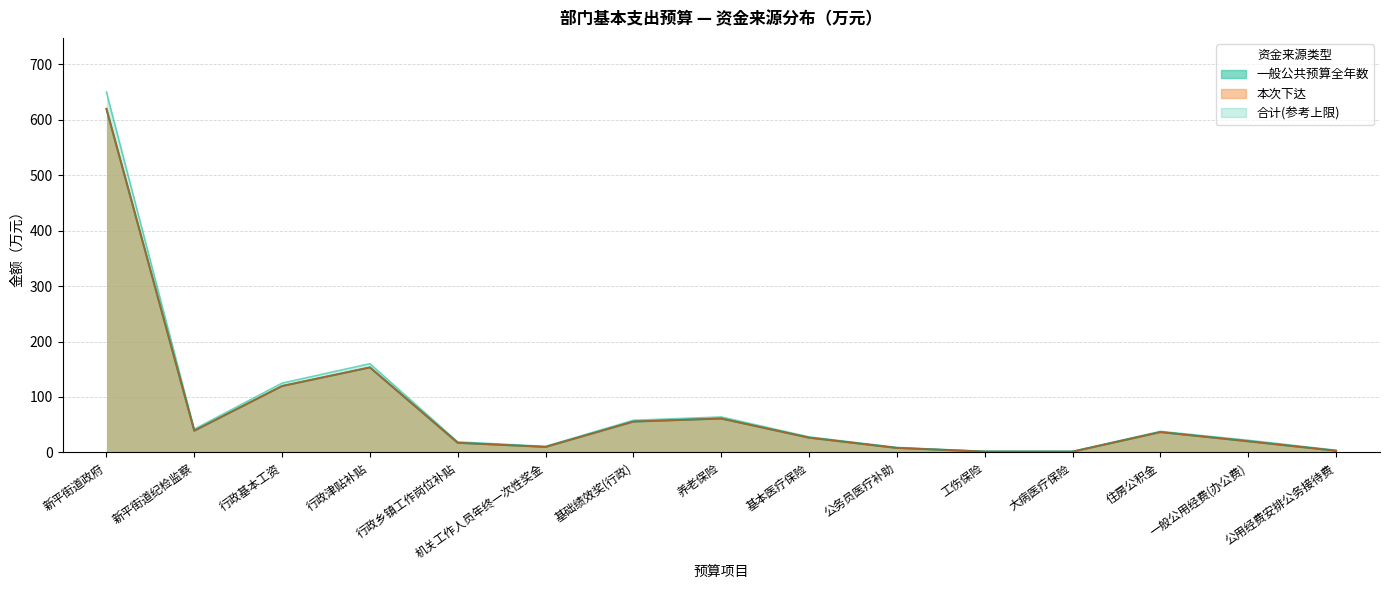

True or false: 合计(参考上限) and 本次下达 intersect in this chart.

False